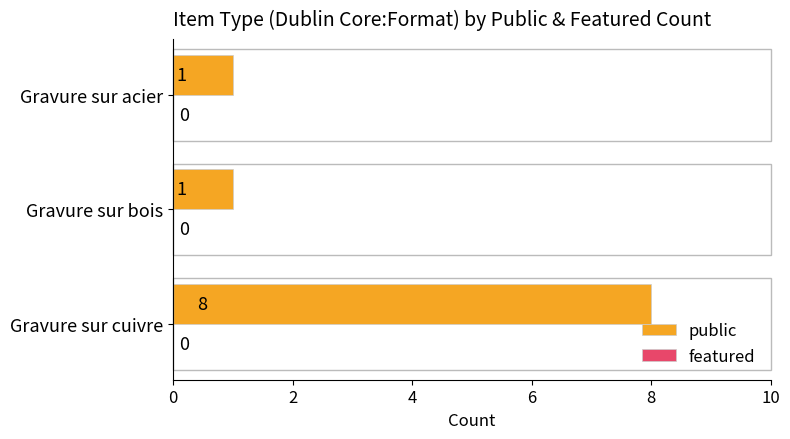

What is the difference between the maximum and minimum values?

7